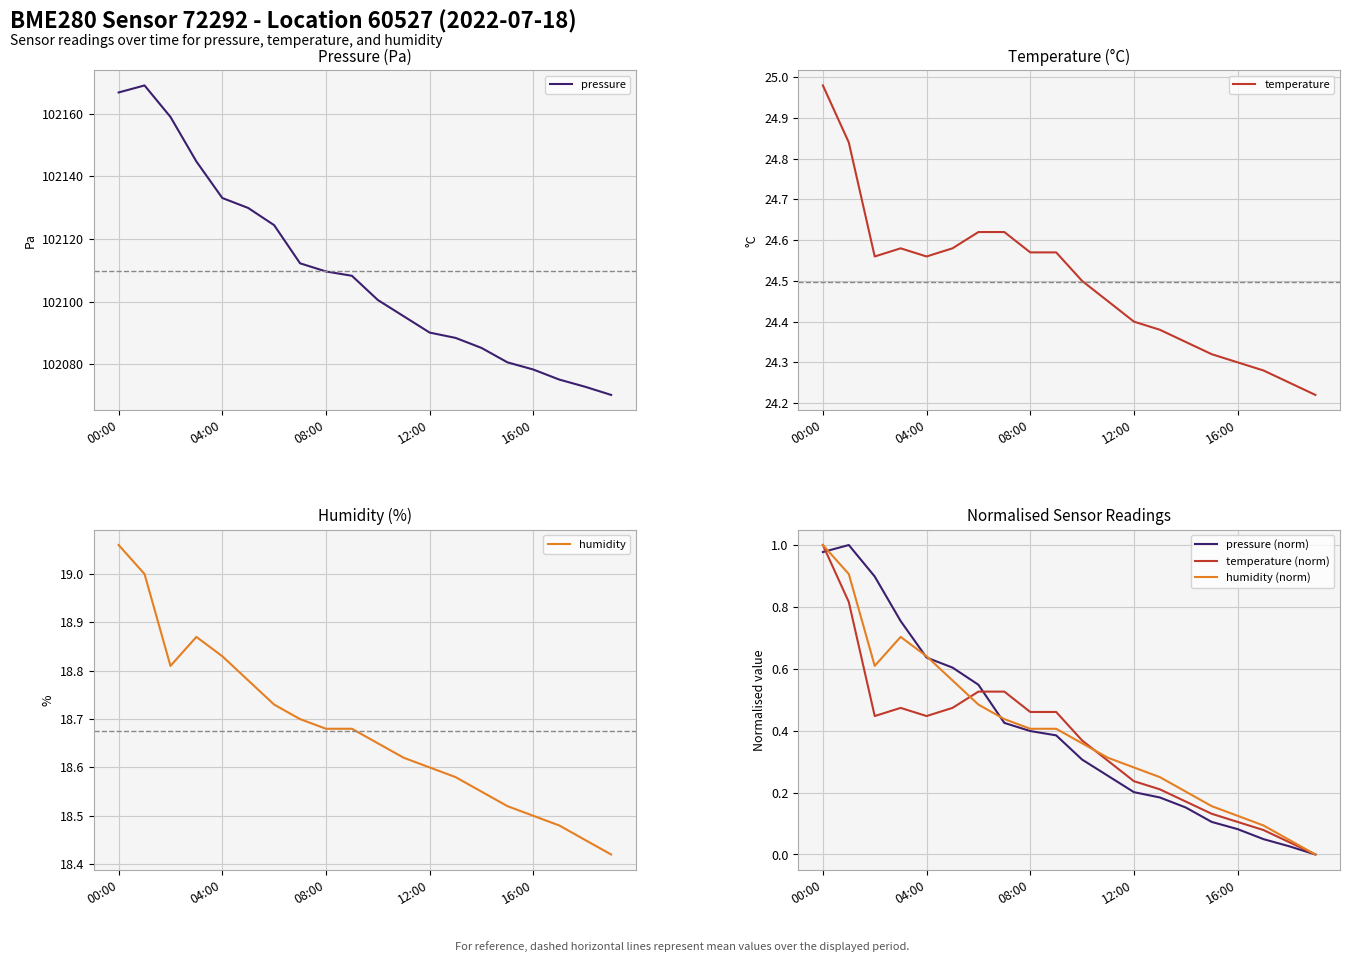

Which category has the highest value in the temperature (norm) series?

00:00